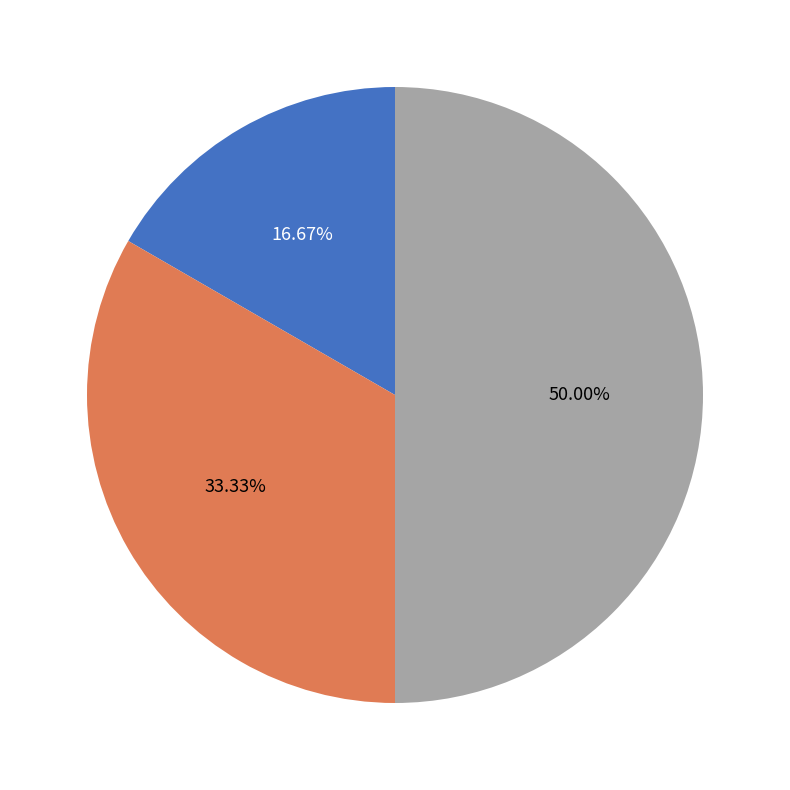

Is it true that Суміщення is 33% of the pie?

True